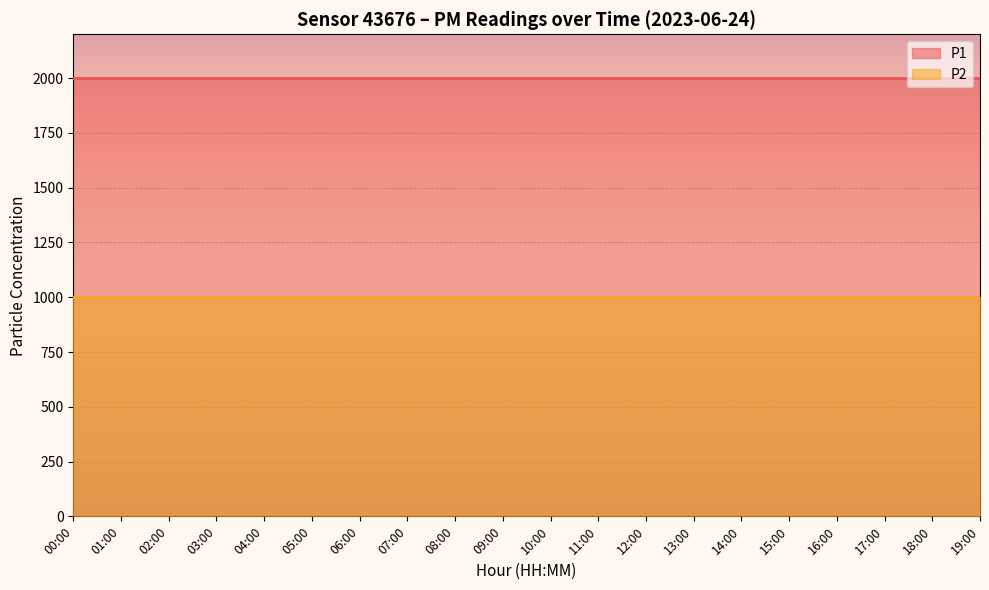

The P1 series shows 1999.9 at 15:00. True or false?

True